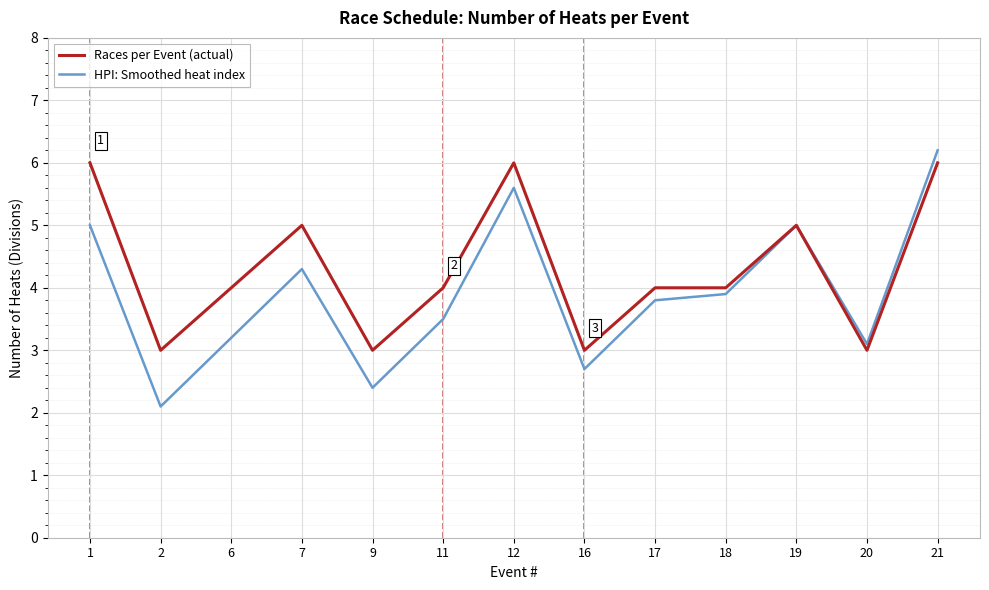

At which category is the sum across all series the highest?

21